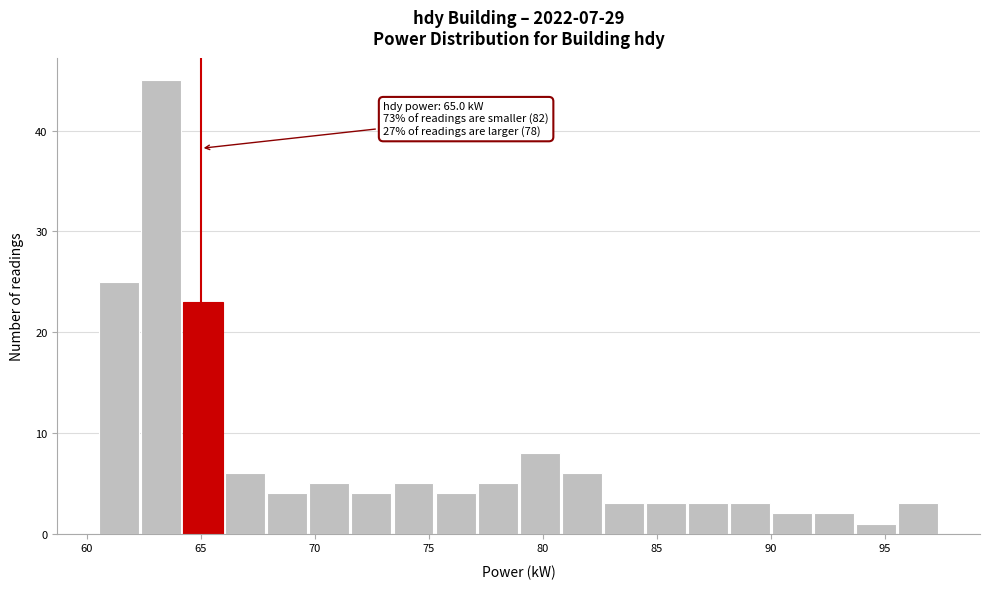

Read against the x-axis, roughly where is the centre of the tallest bar?

63.5